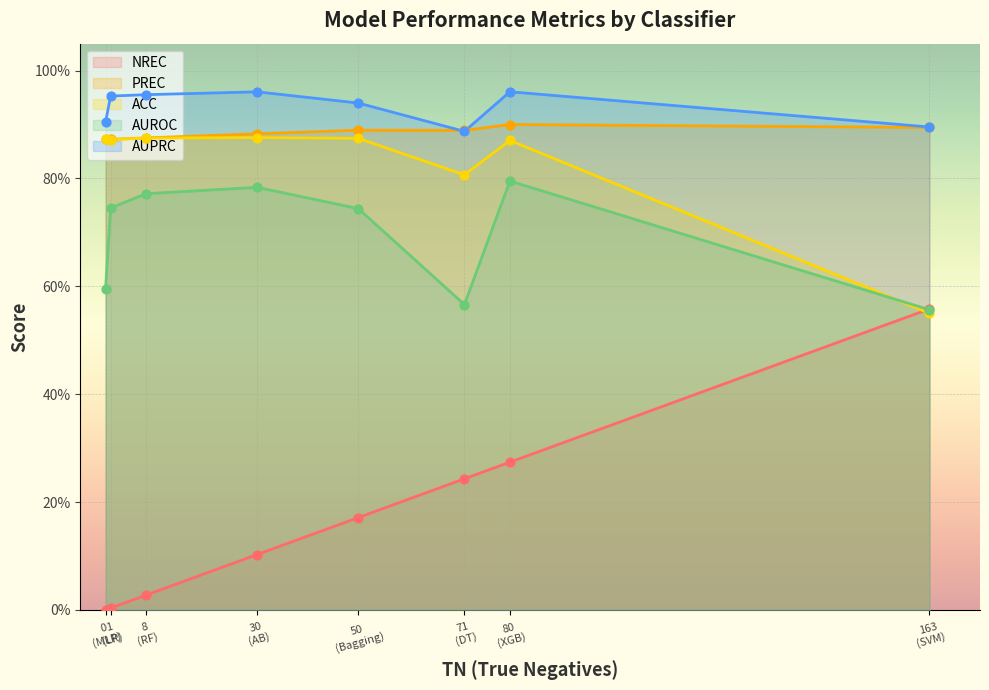

Is the value of PREC at SVM greater than the value of AUROC at MLP?

Yes